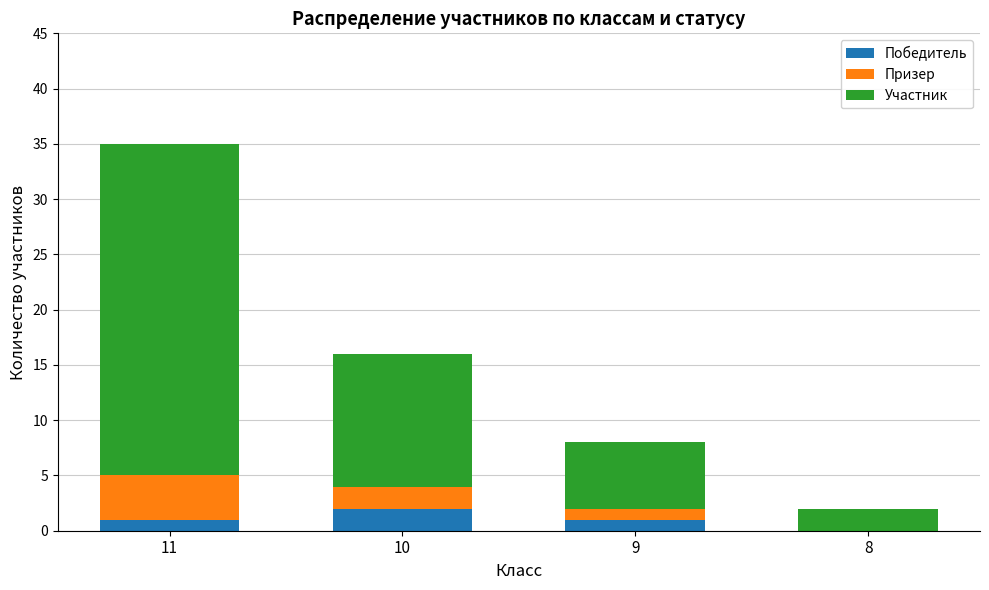

At which category is the sum across all series the highest?

11